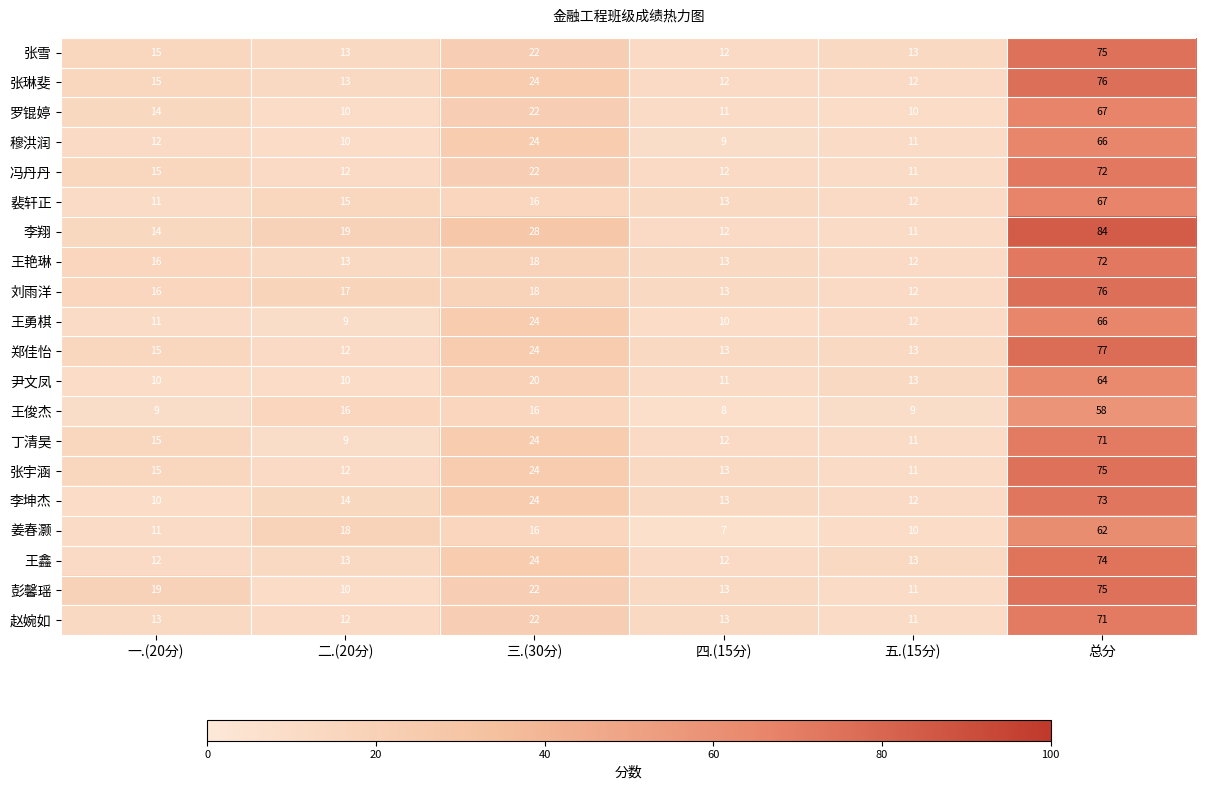

The 姜春灏 series shows 38 at 总分. True or false?

False